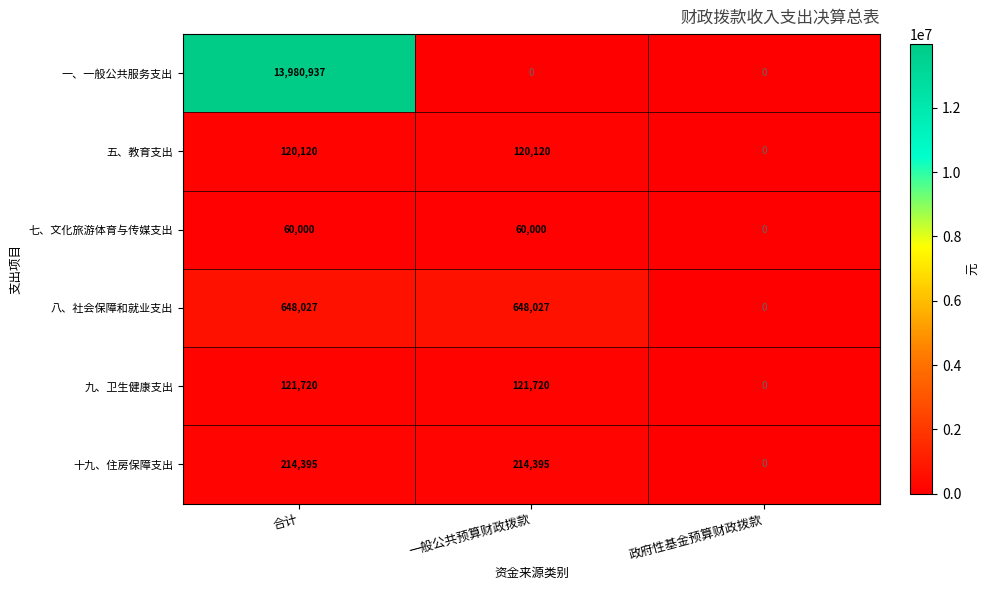

How many 十九、住房保障支出 values are between 0 and 214395?

3